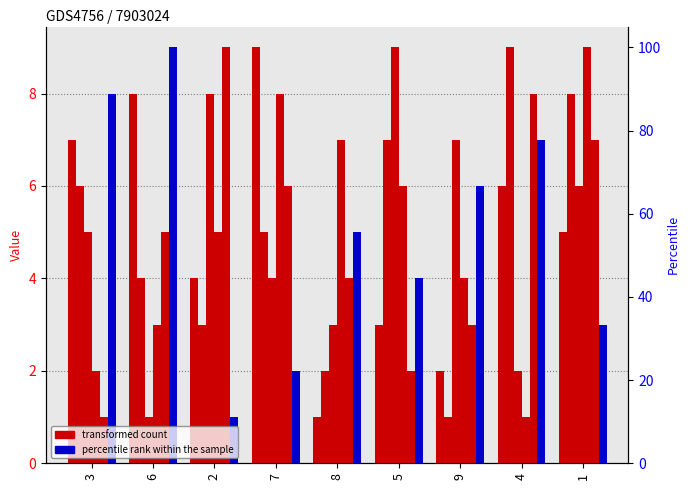

How many values in the col_2 series are below 5?

4